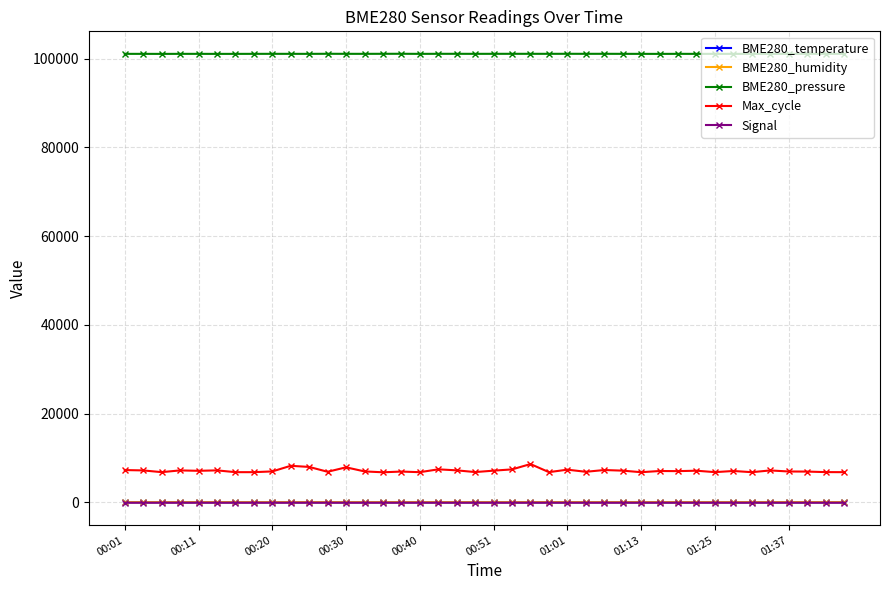

Count the number of categories in the chart.

40